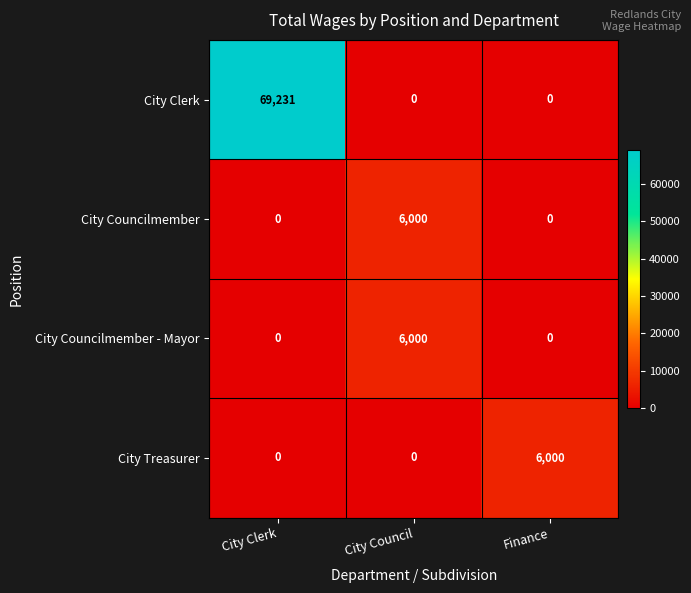

At which label does City Councilmember - Mayor reach its peak?

City Council